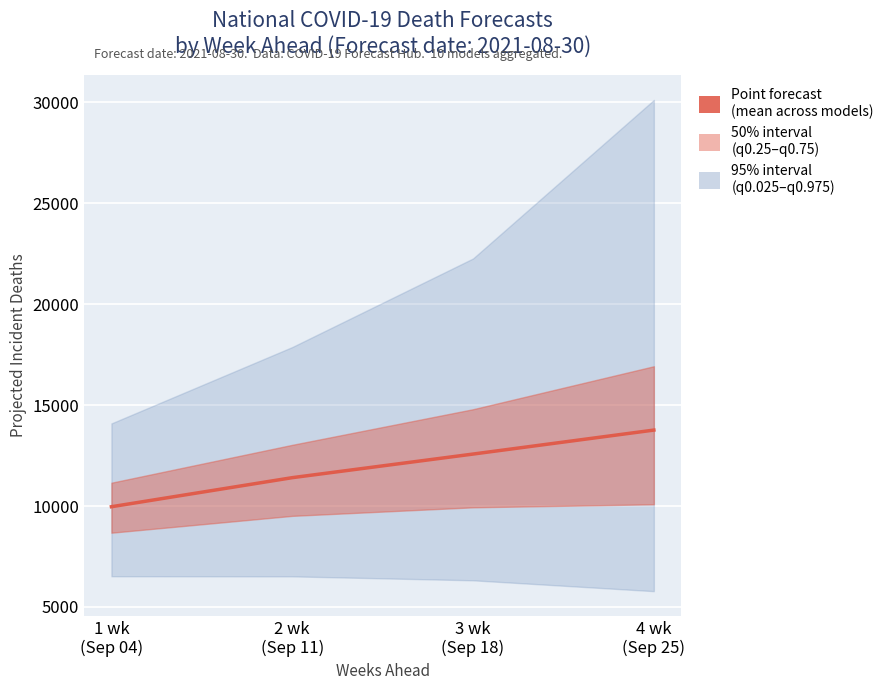

What is the sum of all values?

47700.8